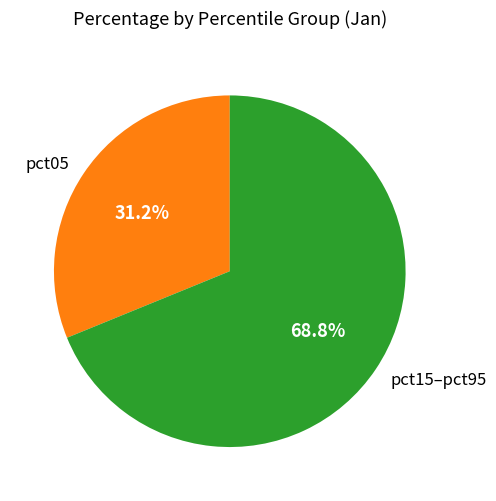

To the nearest percent, what is the average slice percentage?

50%